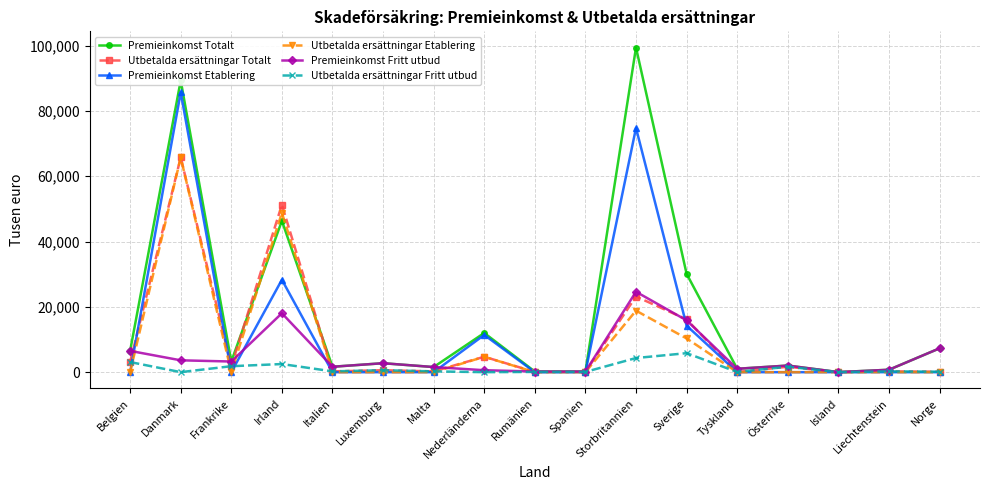

How many lines are shown in the chart?

6